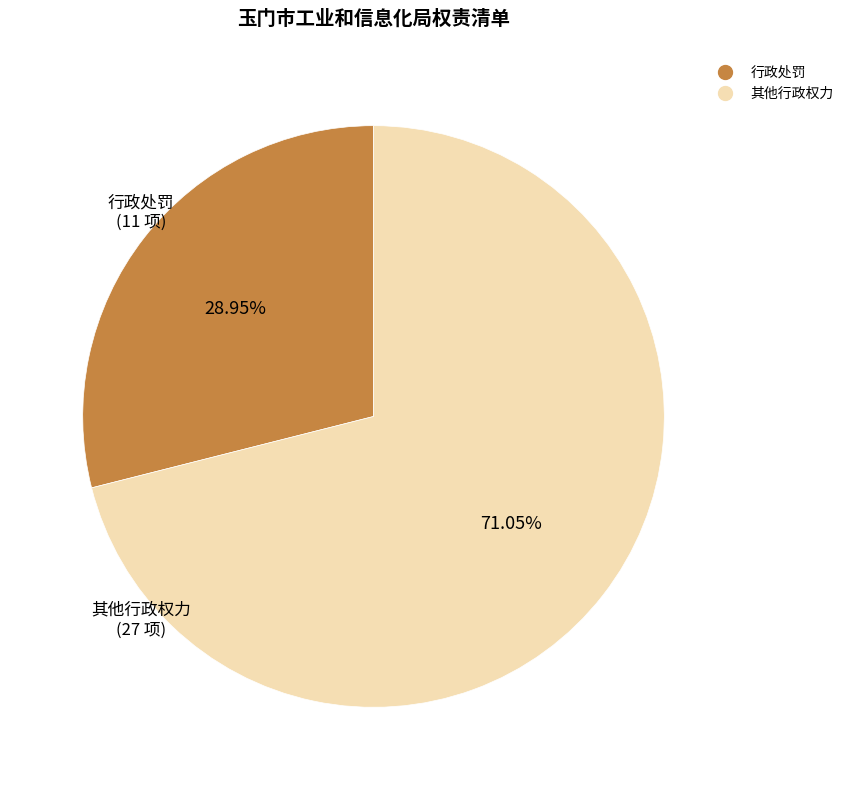

What is the majority slice?

其他行政权力